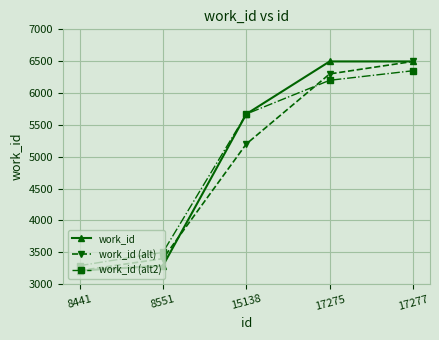

Is this an area chart (filled region under the line)?

No